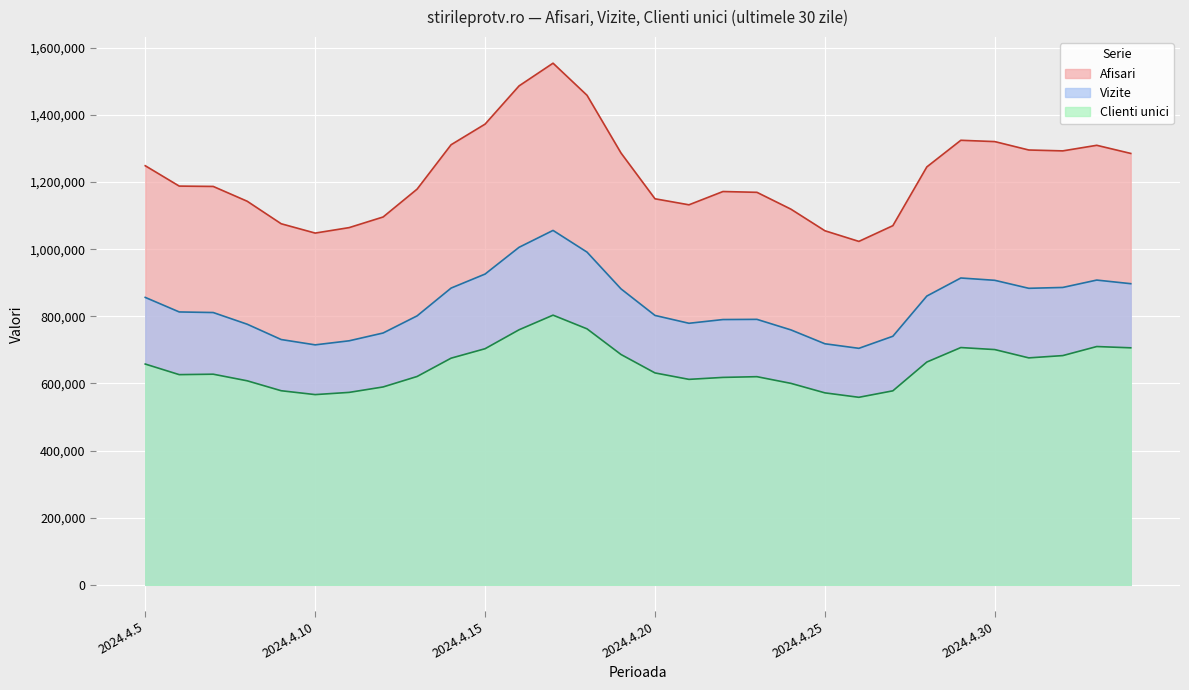

What is the smallest value displayed?

558631.6